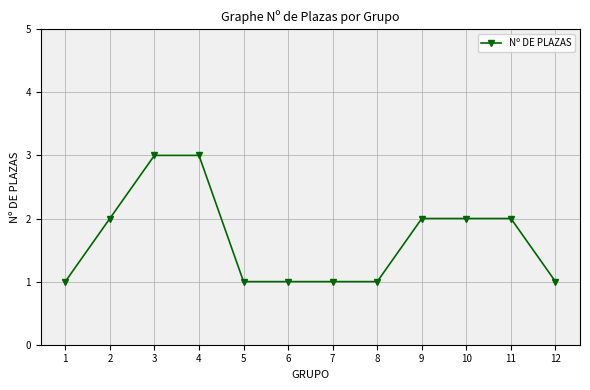

What is the sum of all values?

20